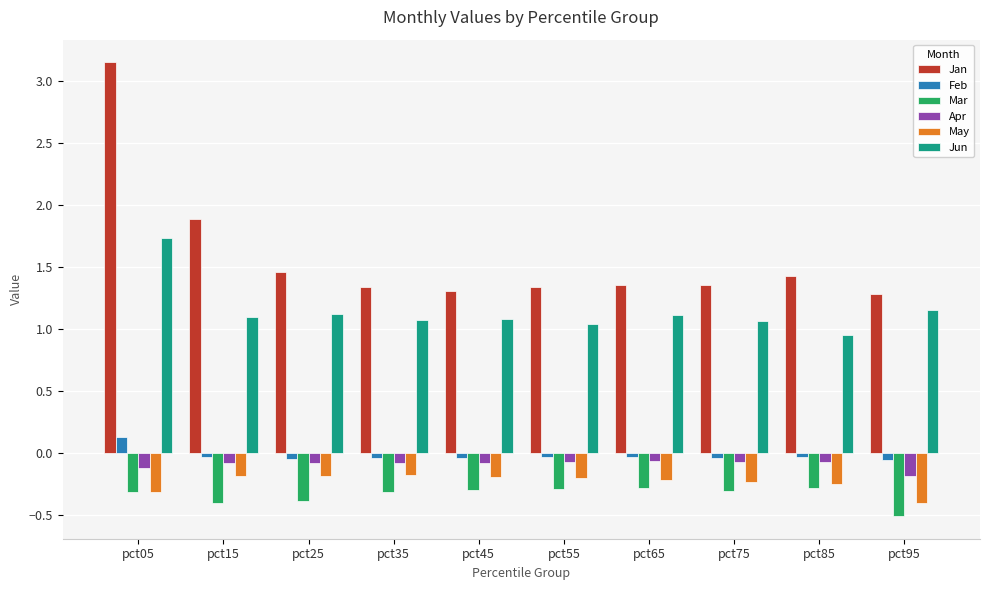

At how many categories does at least one series exceed 1?

10